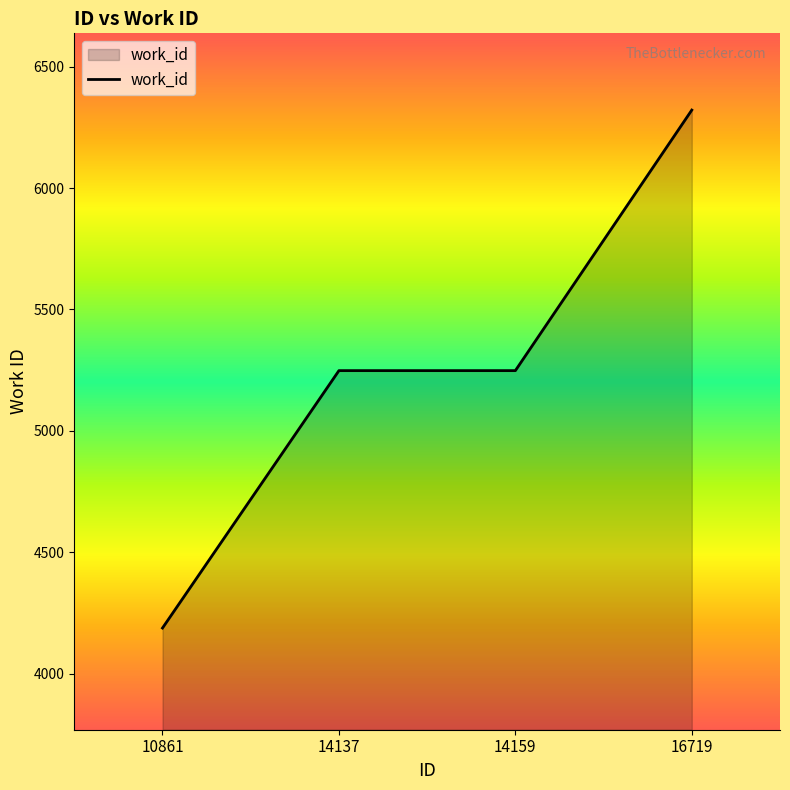

Is it true that the value at 10861 is 2736?

False